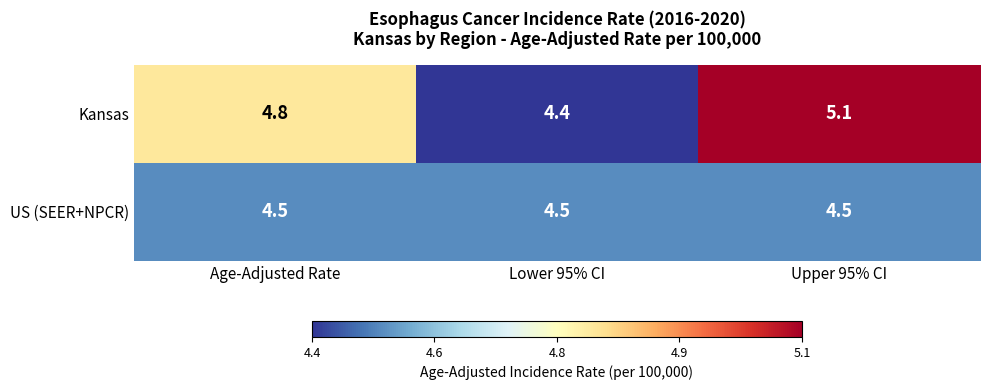

What is the difference between the Kansas values at Lower 95% CI and Age-Adjusted Rate?

0.4